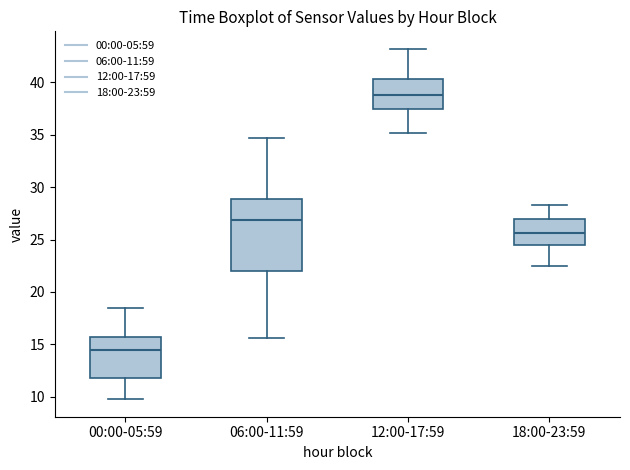

Where does the median line of the box for 00:00-05:59 sit on the y-axis? The values are not printed on the chart, so give them approximately, as read against the axis.

14.5